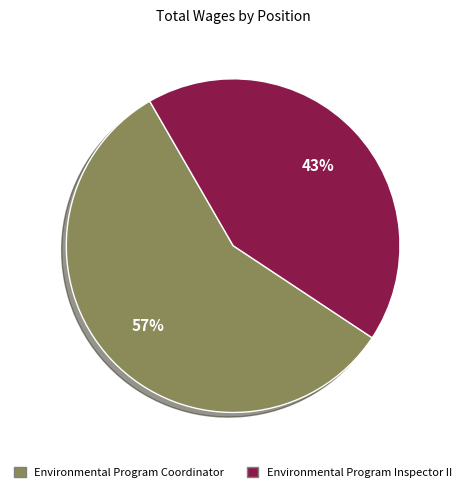

What is the ratio of the value at Environmental Program Coordinator to the value at Environmental Program Inspector II?

1.3